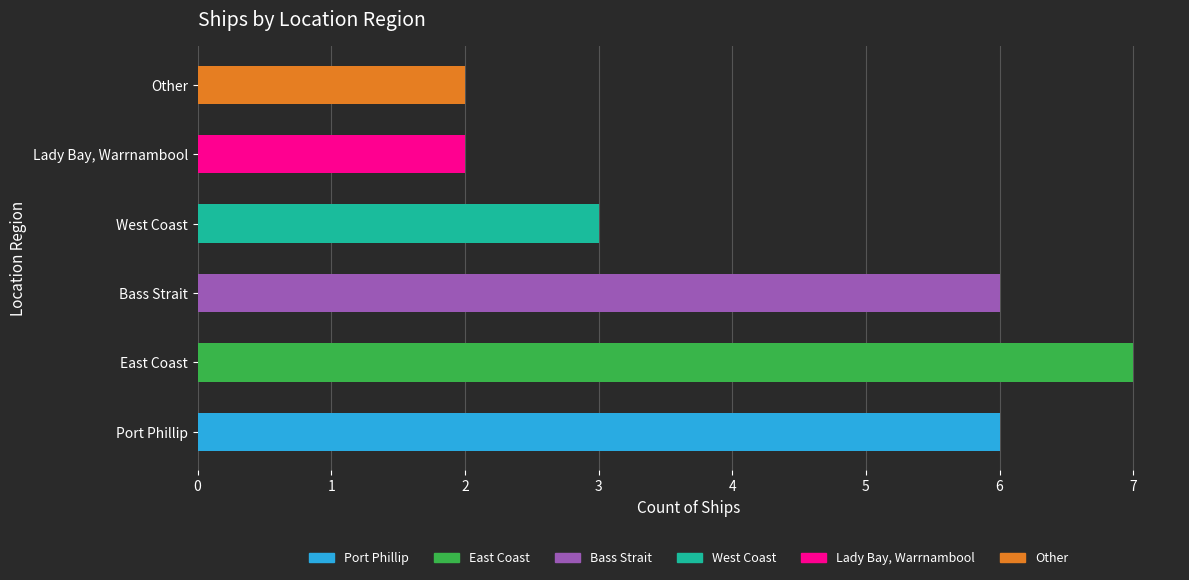

How many values are below 6?

3